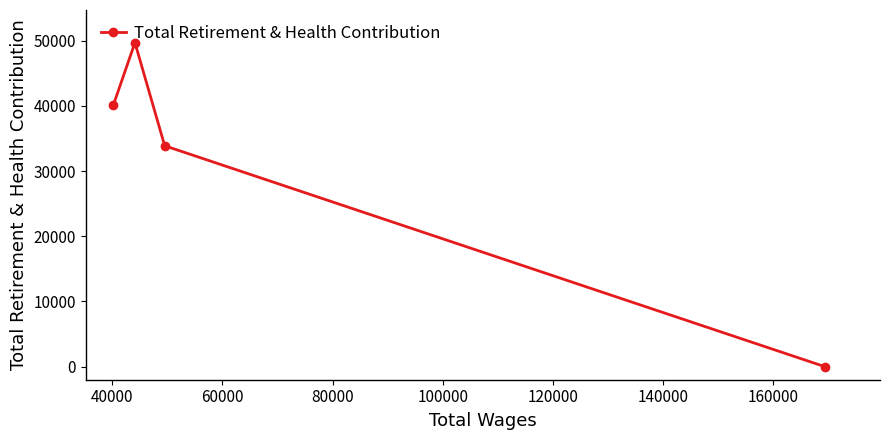

What is the maximum value shown in the chart?

49690